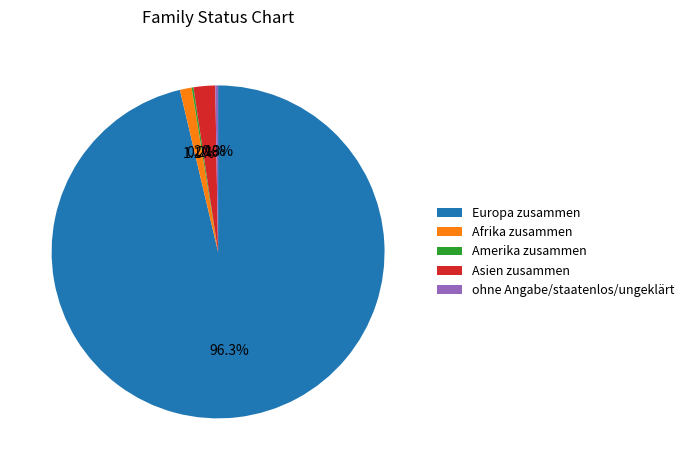

What percentage is NOT represented by Europa zusammen?

3.7%